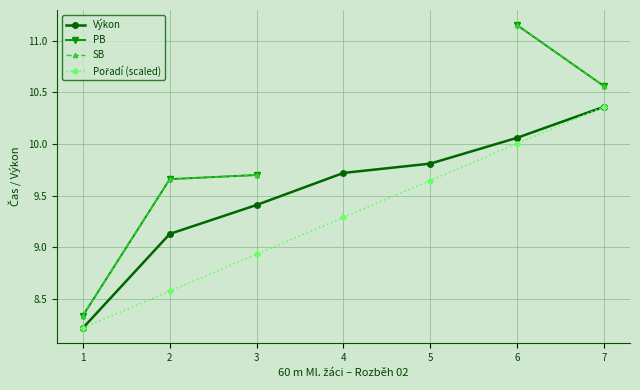

Is it true that PB equals 6.9 at 7?

False